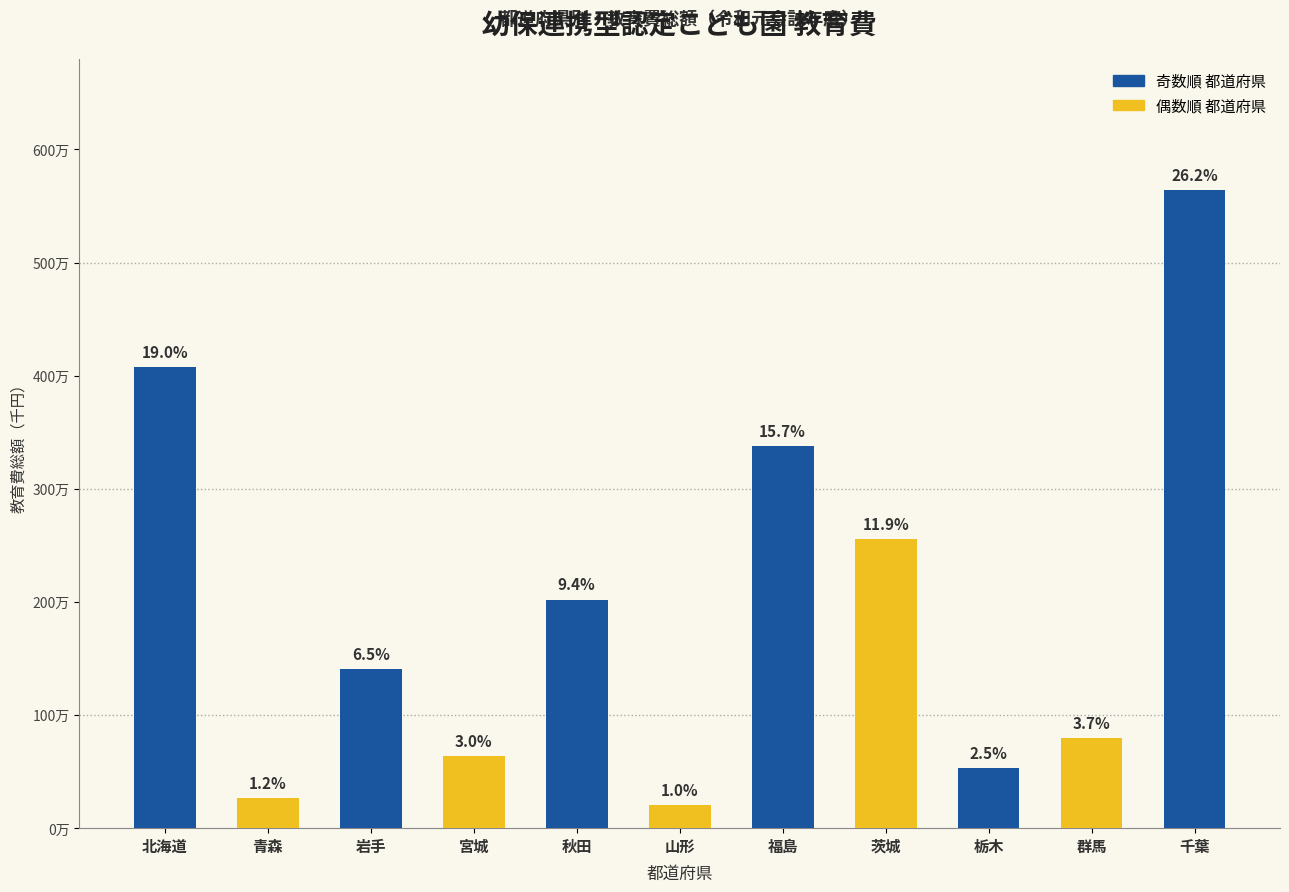

Does the chart contain any negative values?

No